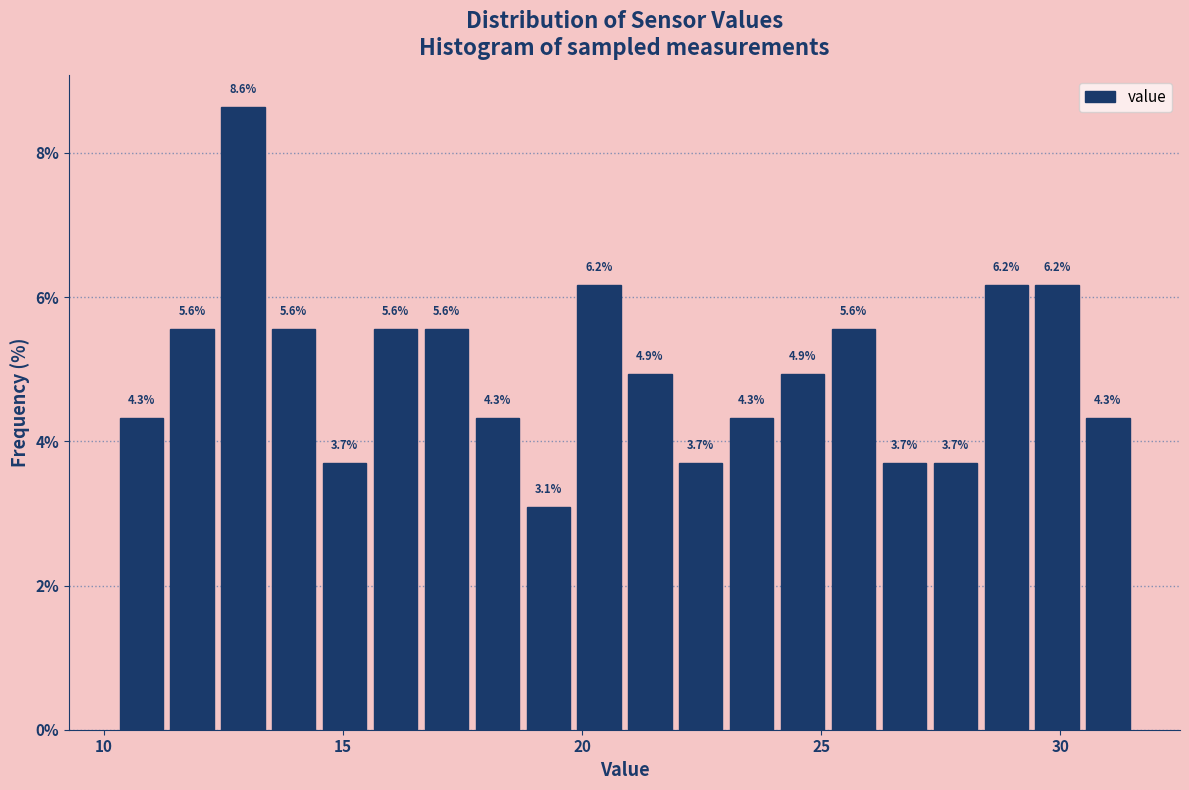

Read against the x-axis, roughly where is the centre of the tallest bar?

13.0